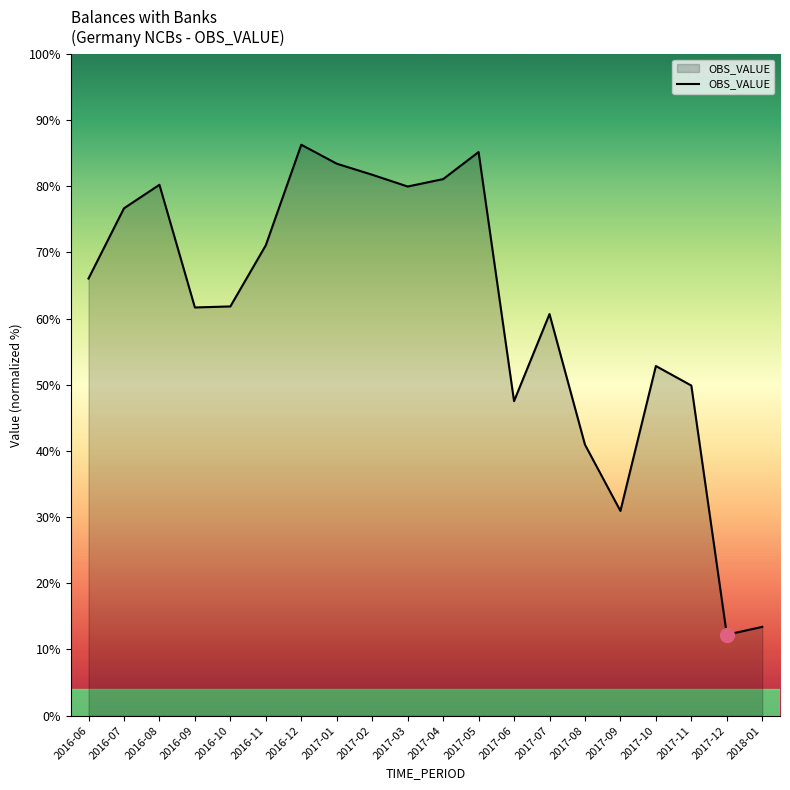

Reading left to right, what are all the values shown in this chart?

33961.3	34502.8	34684.2	33738.2	33746.1	34218.0	34993.1	34846.9	34761.6	34670.9	34728.1	34936.7	33015.8	33687.3	32680.1	32169.1	33286.6	33135.8	31214.5	31275.0